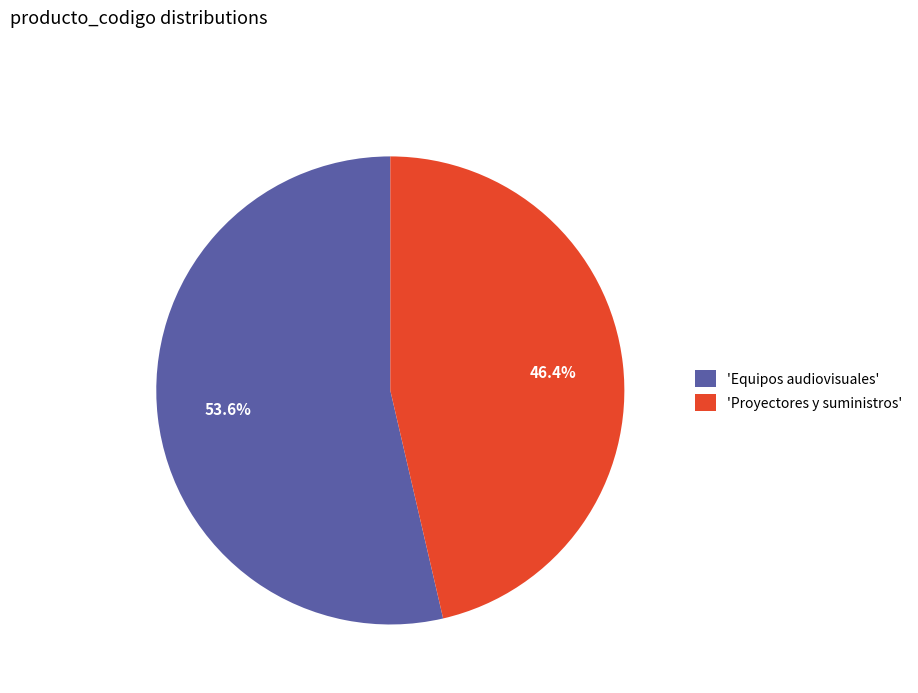

Which has a higher value, 'Equipos audiovisuales' or 'Proyectores y suministros'?

'Equipos audiovisuales'